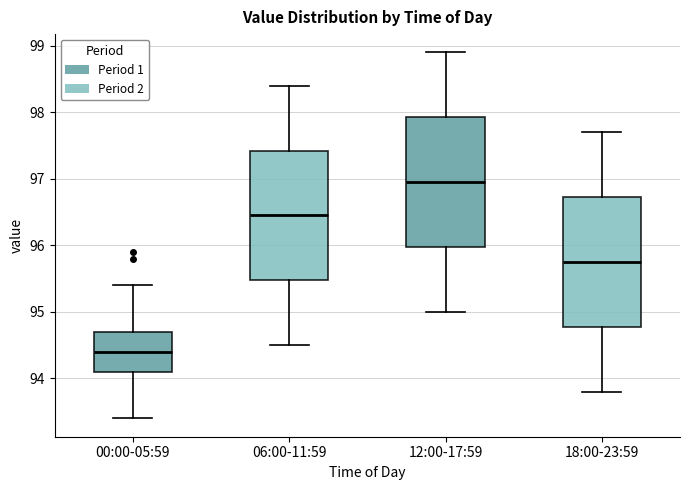

Which box has the highest median line?

12:00-17:59